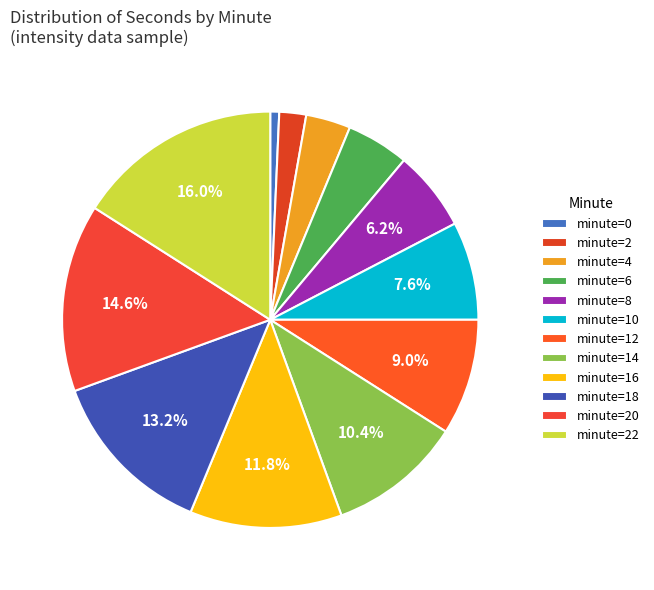

How many slices are in this pie chart?

12